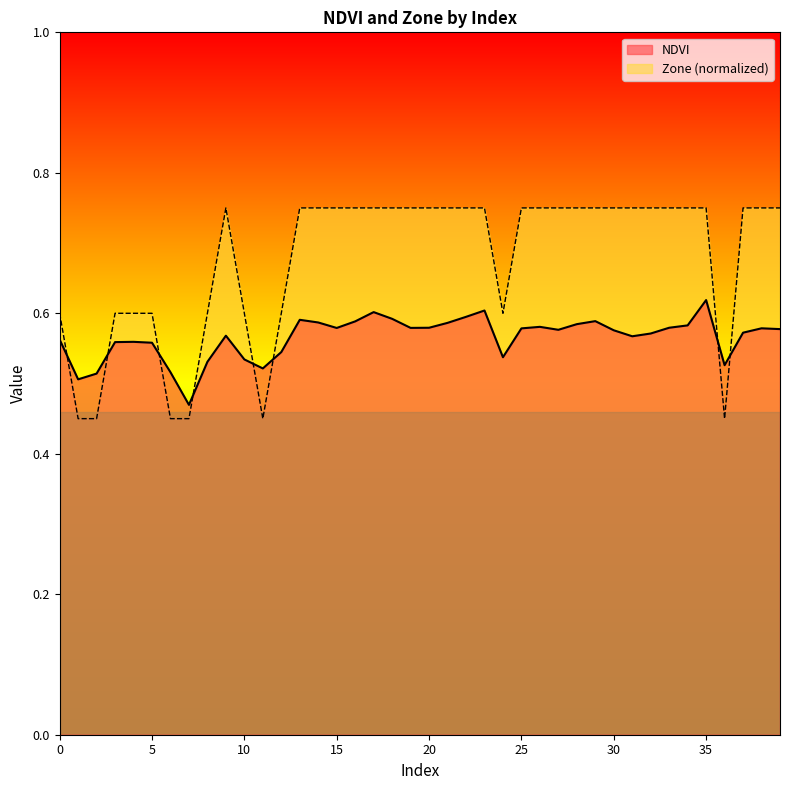

At 14, list the series in order from smallest to largest.

NDVI, Zone